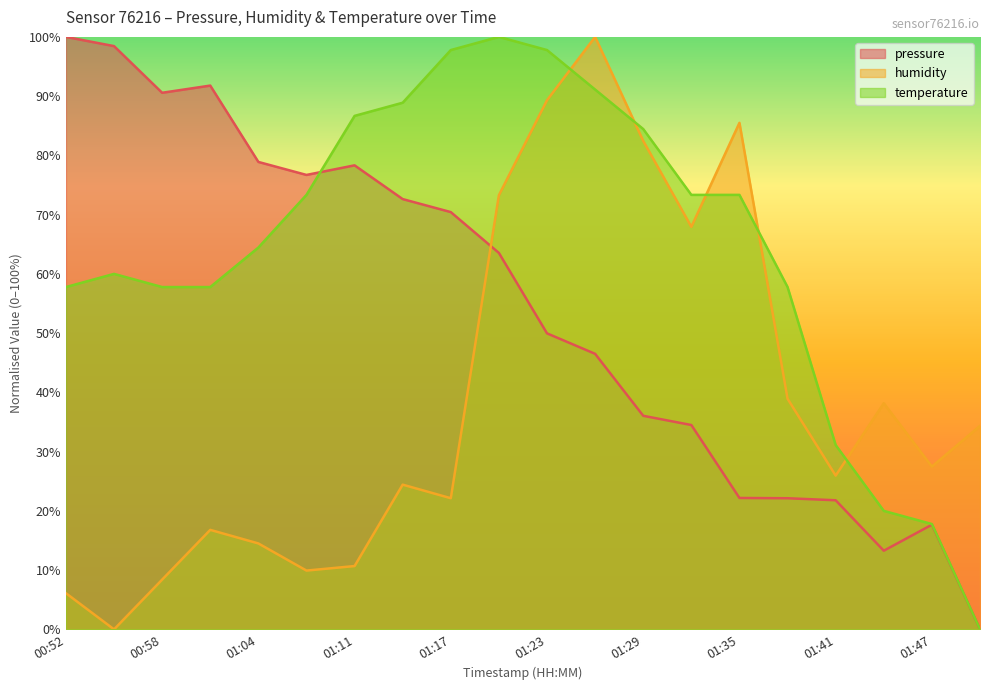

Rank the categories by temperature value from highest to lowest.

01:20, 01:17, 01:23, 01:26, 01:14, 01:11, 01:29, 01:07, 01:32, 01:35, 01:04, 00:55, 00:52, 00:58, 01:01, 01:38, 01:41, 01:44, 01:47, 01:50